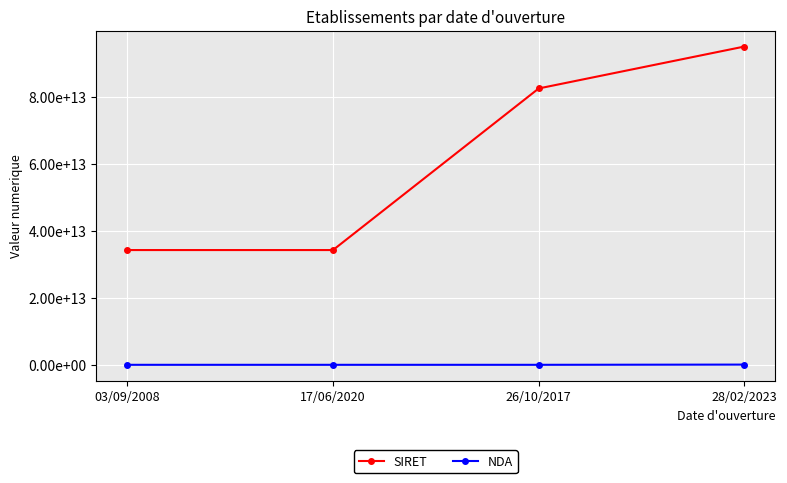

At which label does NDA first exceed 11756521975?

28/02/2023